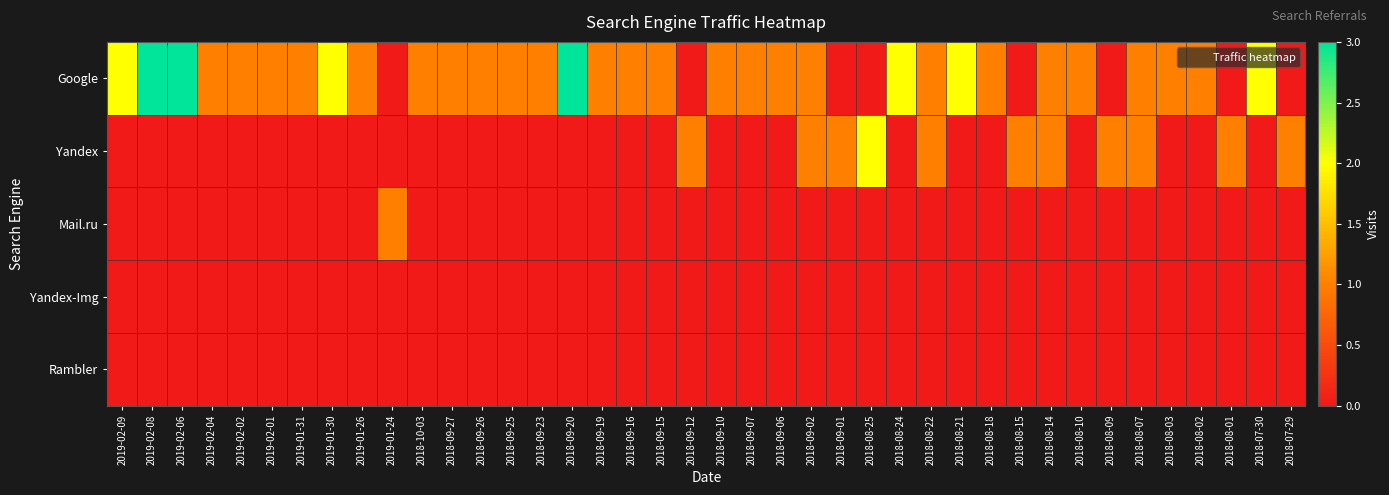

What is the spread (max minus min) of values at 2018-08-02?

1